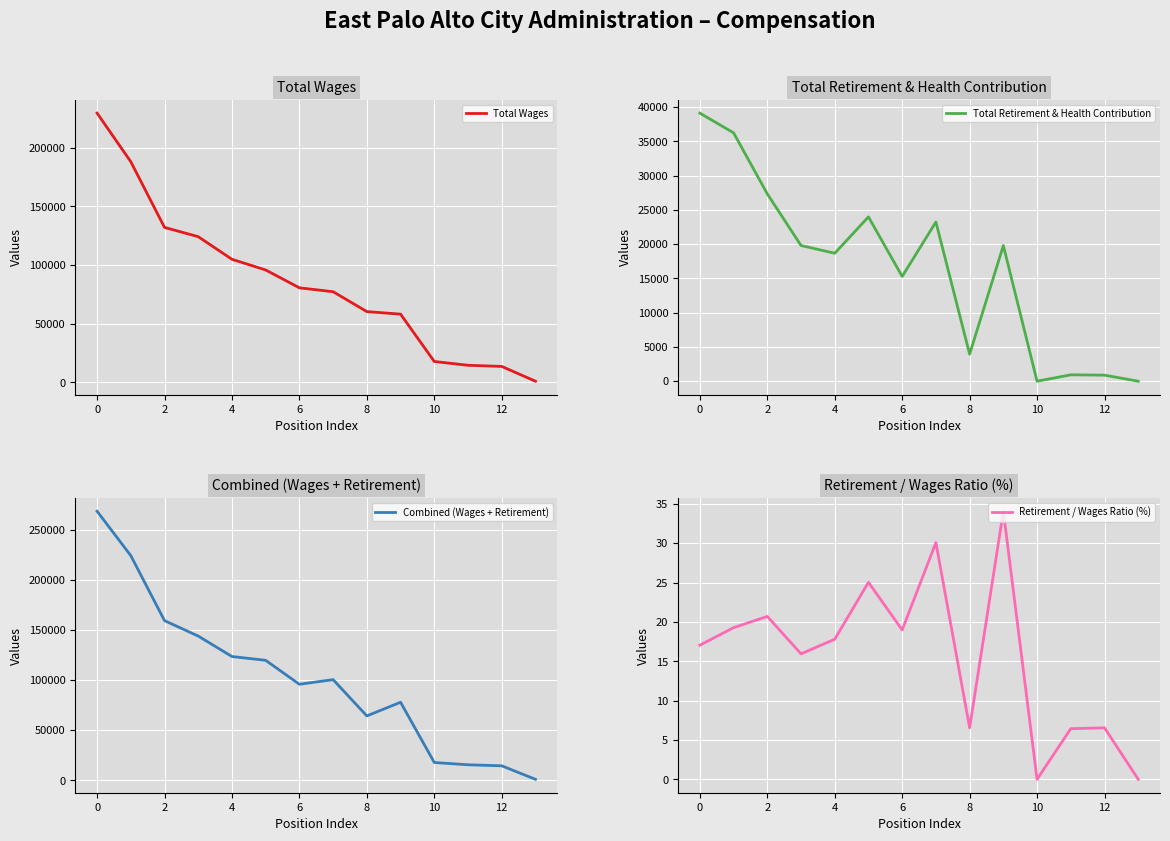

Does the chart display data point markers on the line(s)?

No